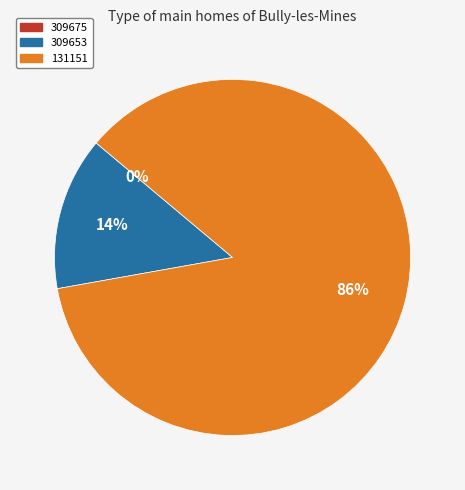

To the nearest percent, what is the average slice percentage?

33%